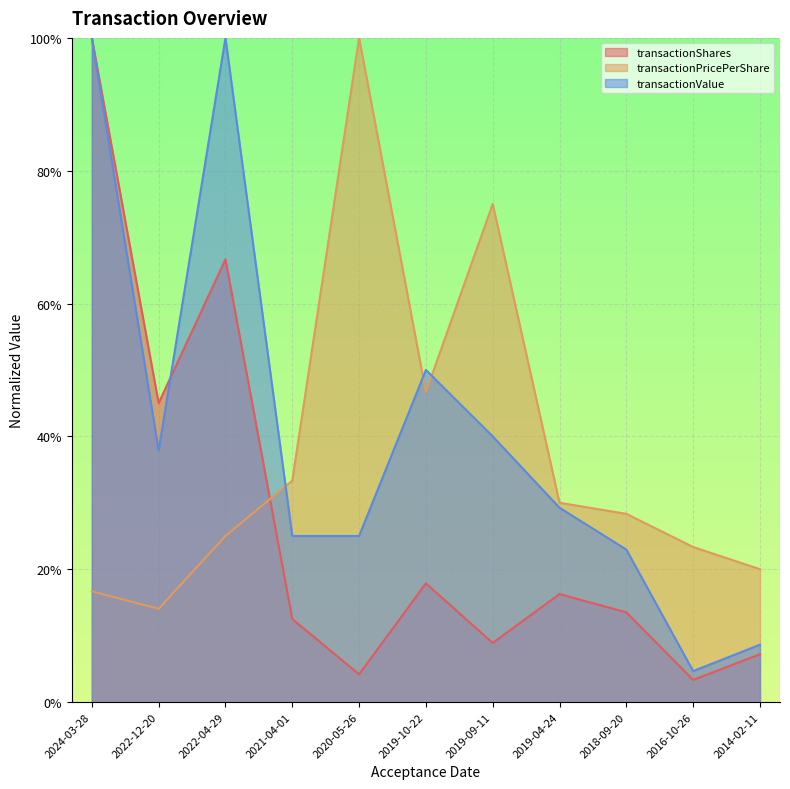

Which series has the largest range (max minus min)?

transactionShares